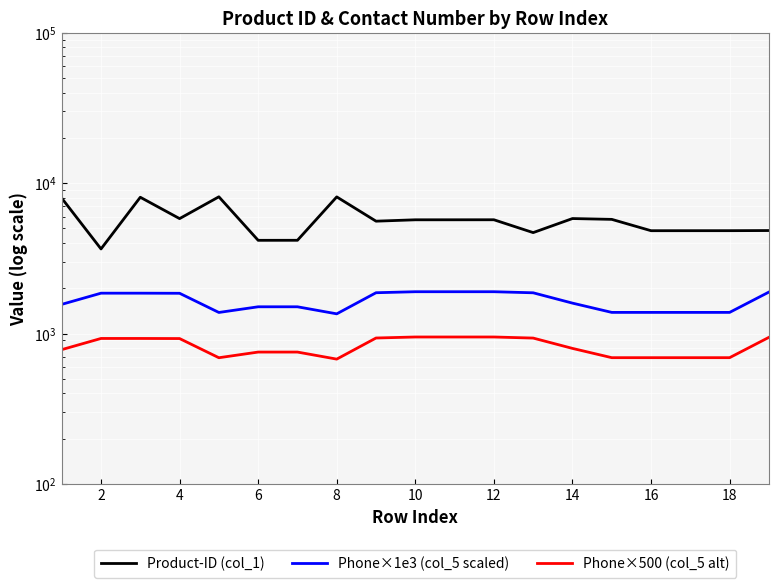

Which series has the largest range (max minus min)?

Product-ID (col_1)